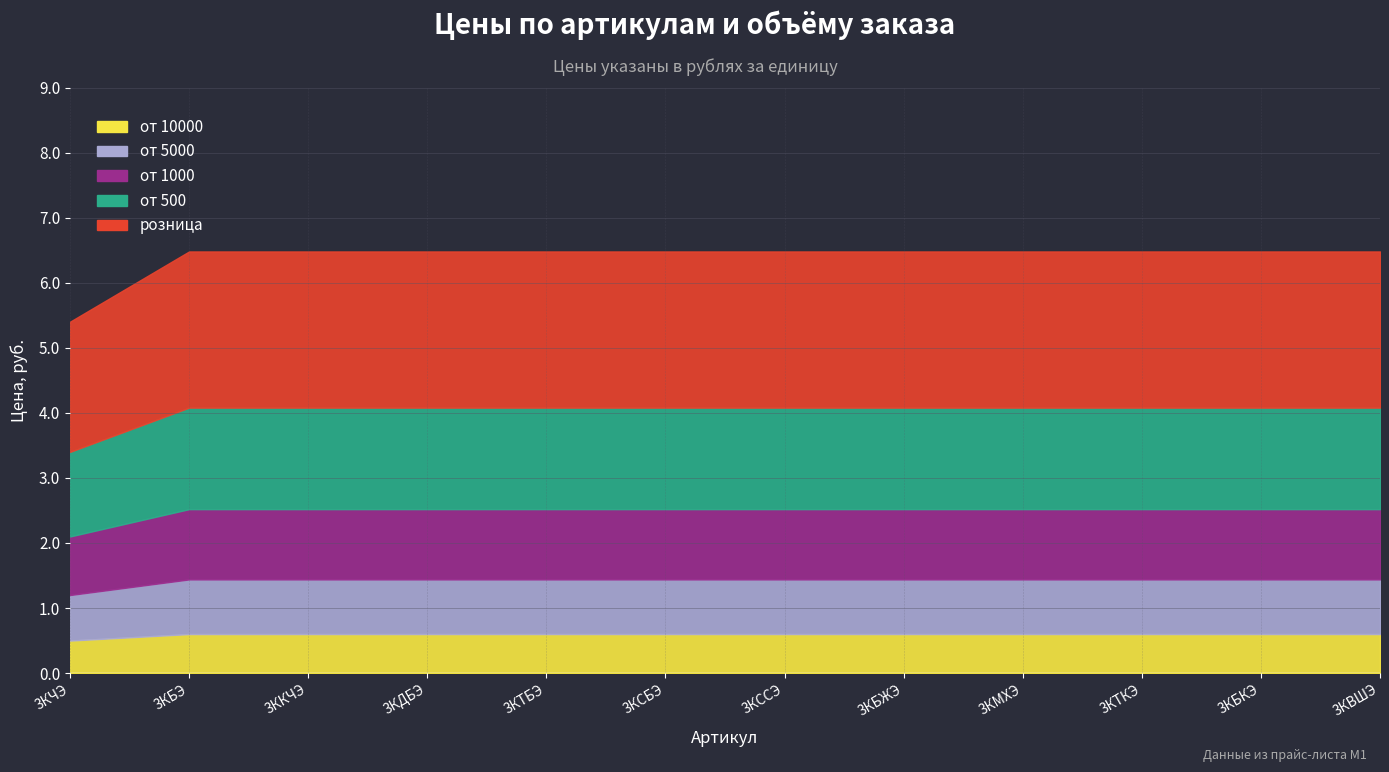

What is the label of the 6th point from the left?

3КСБЭ